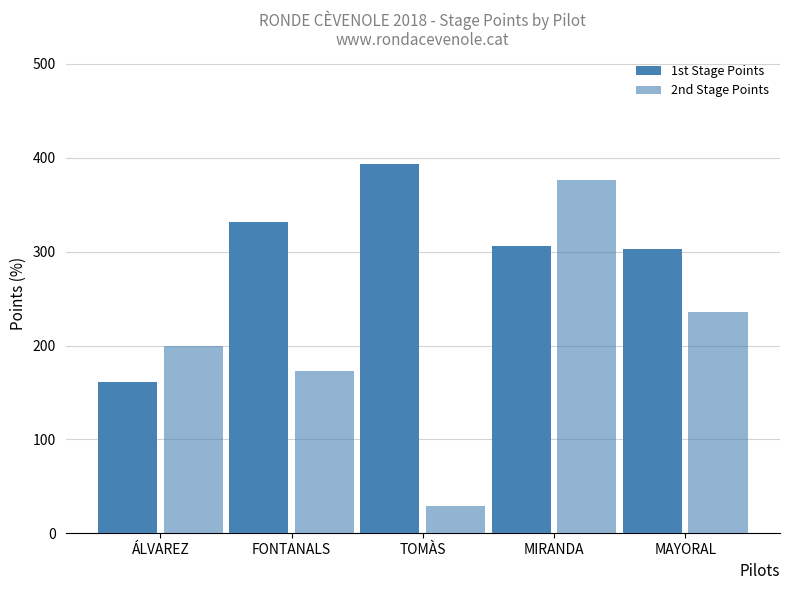

Where does the 2nd Stage Points series first go above 200?

MIRANDA